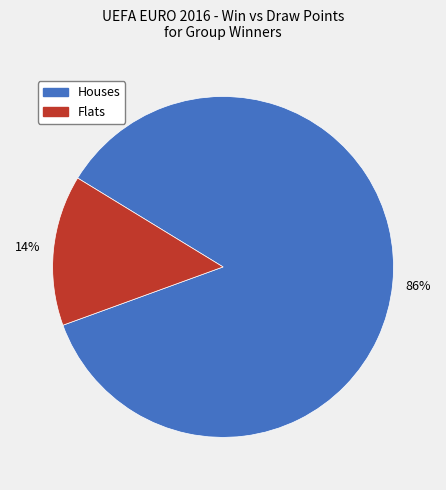

Does any single category account for the majority?

Yes